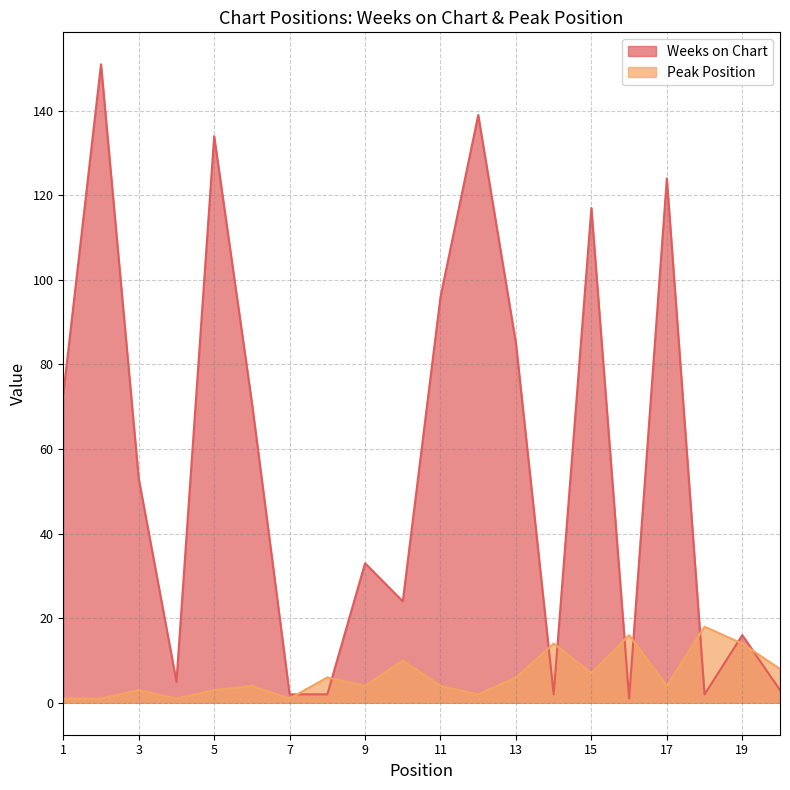

At which label does Peak Position first exceed 4?

8